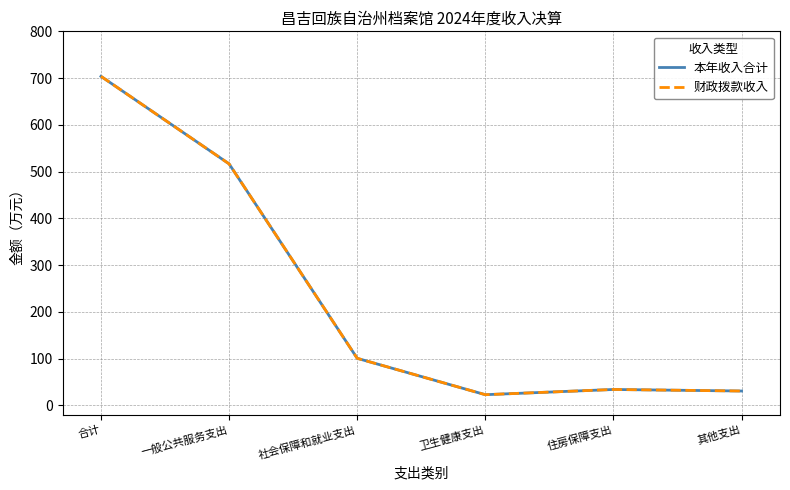

At which label does 财政拨款收入 reach its peak?

合计